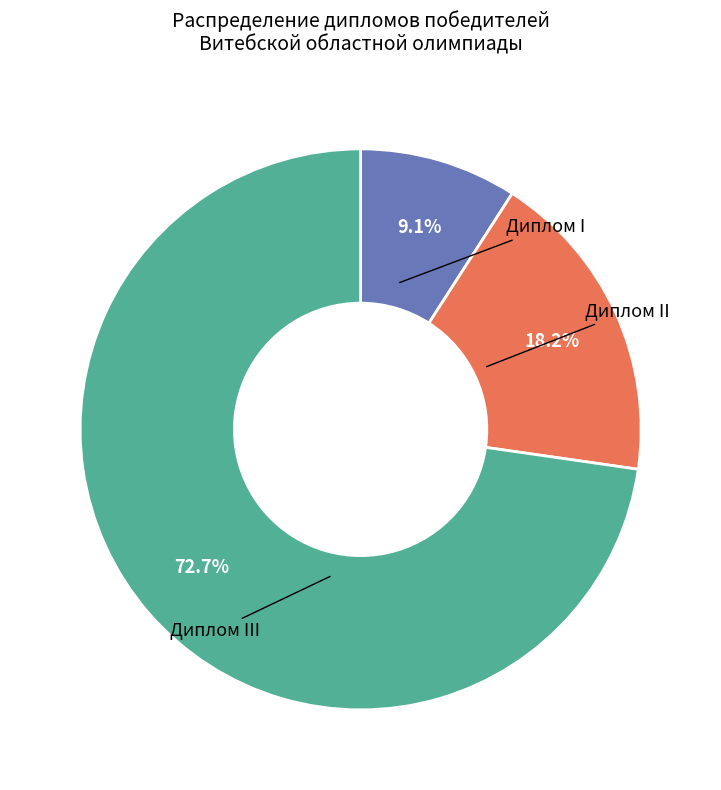

Is there a majority slice in this chart?

Yes